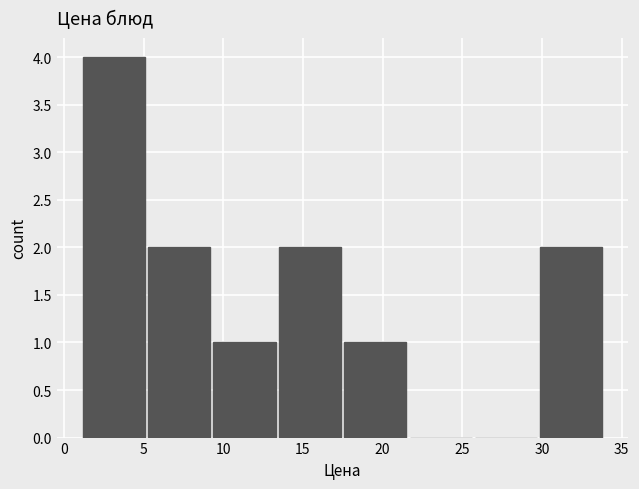

Reading left to right, transcribe this chart: for each bar, give the range it covers on the x-axis and its height. Neither the bar edges nor the heights are printed on the chart, so give them approximately, as read against the axes.

1.0 to 5.5: 4
5.5 to 9.5: 2
9.5 to 13.5: 1
13.5 to 17.5: 2
17.5 to 21.5: 1
21.5 to 26.0: 0
26.0 to 30.0: 0
30.0 to 34.0: 2